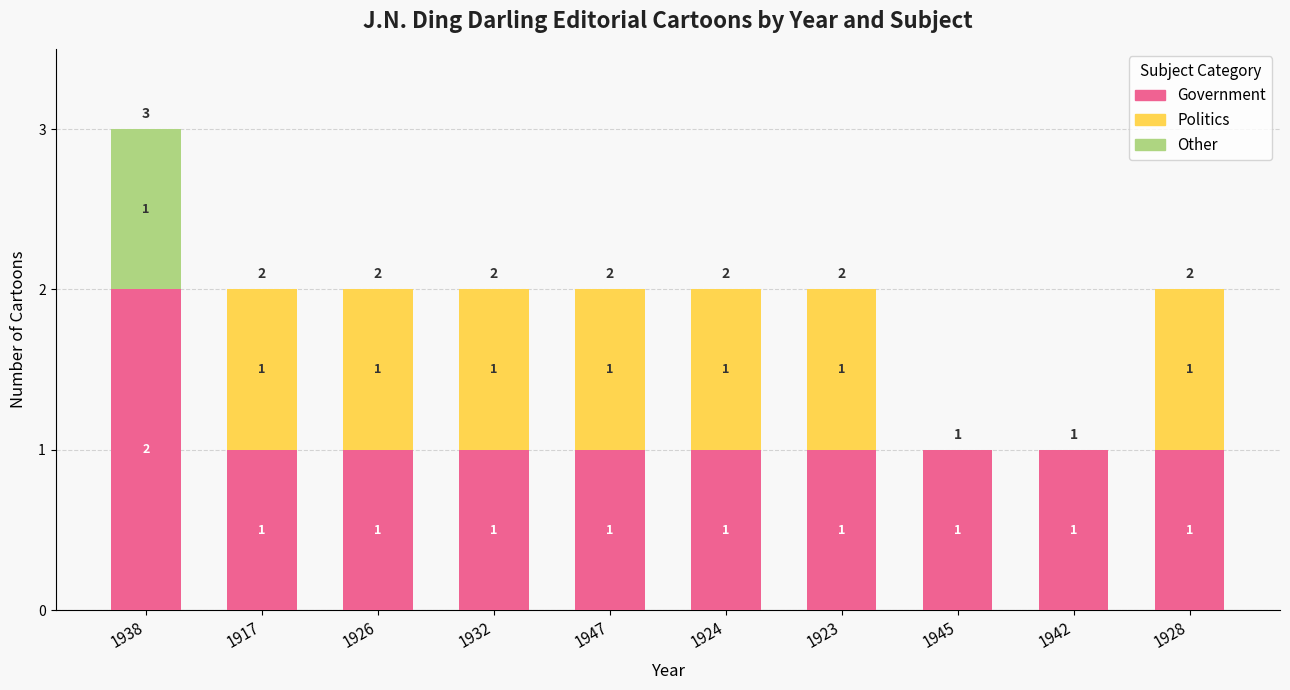

At which category is the sum across all series the highest?

1938